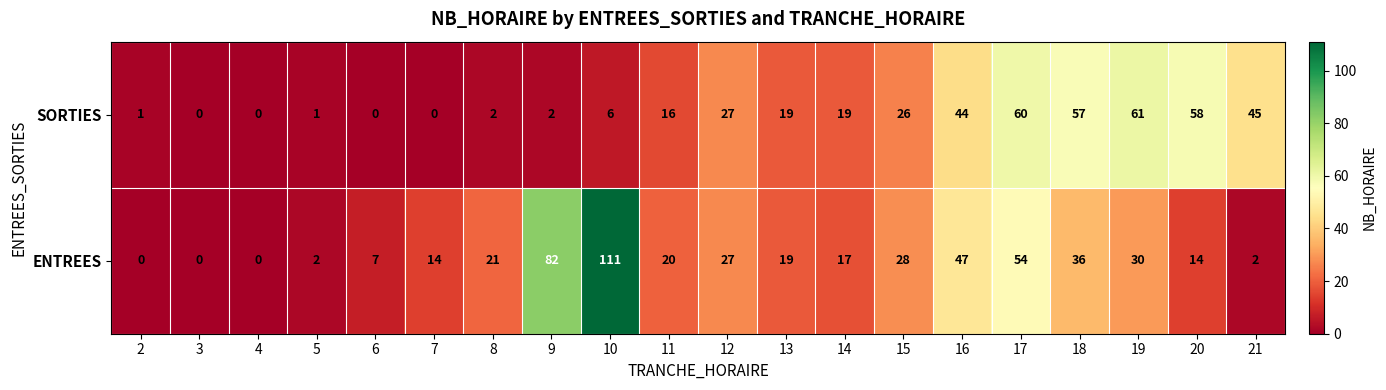

Where is ENTREES nearest to the value 55?

17